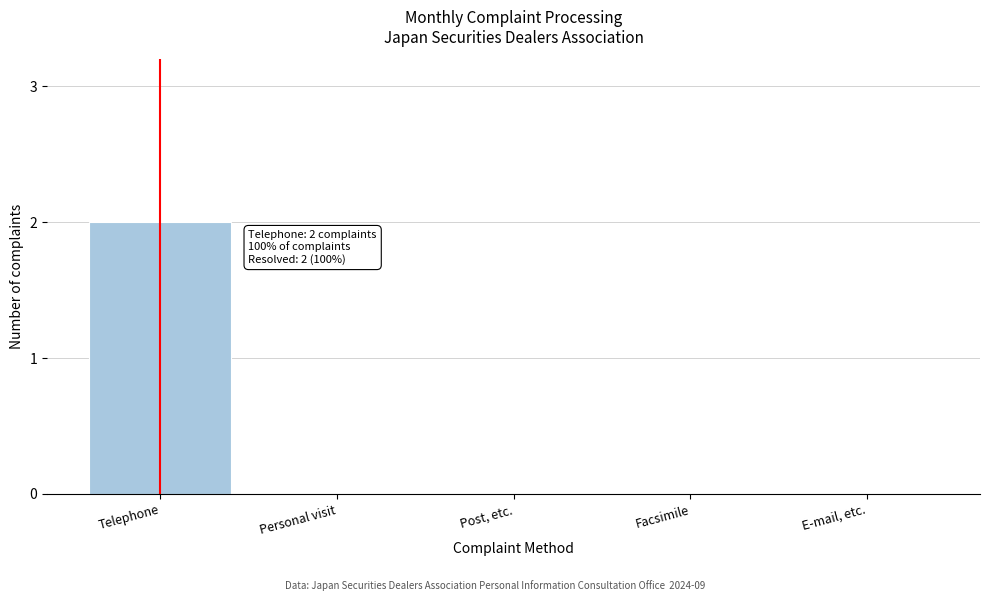

Reading left to right, what are all the values shown in this chart?

Telephone=2	Personal visit=0	Post, etc.=0	Facsimile=0	E-mail, etc.=0